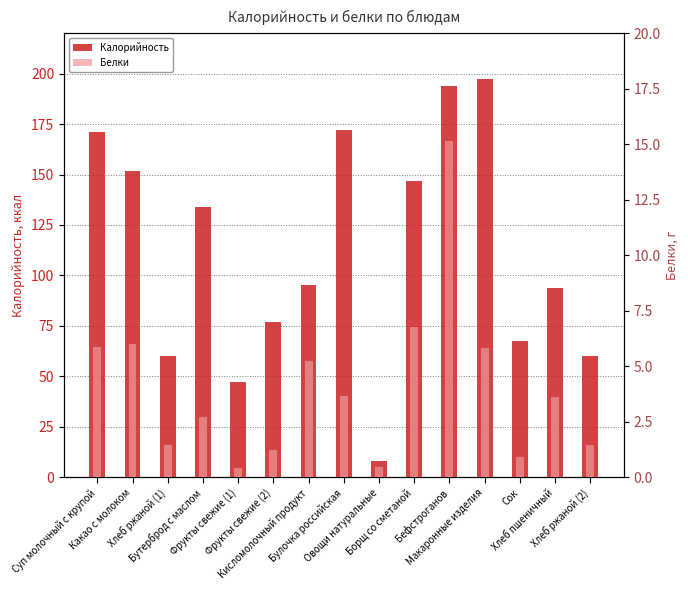

Reading left to right, what are all the values shown in this chart?

Калорийность: Суп молочный с крупой=171.0	Какао с молоком=152.0	Хлеб ржаной (1)=60.0	Бутерброд с маслом=134.0	Фрукты свежие (1)=47.0	Фрукты свежие (2)=76.8	Кисломолочный продукт=95.4	Булочка российская=172.0	Овощи натуральные=7.8	Борщ со сметаной=147.0	Бефстроганов=194.0	Макаронные изделия=197.3	Сок=67.5	Хлеб пшеничный=93.6	Хлеб ржаной (2)=60.0
Белки: Суп молочный с крупой=5.8	Какао с молоком=6.0	Хлеб ржаной (1)=1.5	Бутерброд с маслом=2.7	Фрукты свежие (1)=0.4	Фрукты свежие (2)=1.2	Кисломолочный продукт=5.2	Булочка российская=3.6	Овощи натуральные=0.5	Борщ со сметаной=6.8	Бефстроганов=15.1	Макаронные изделия=5.8	Сок=0.9	Хлеб пшеничный=3.6	Хлеб ржаной (2)=1.5